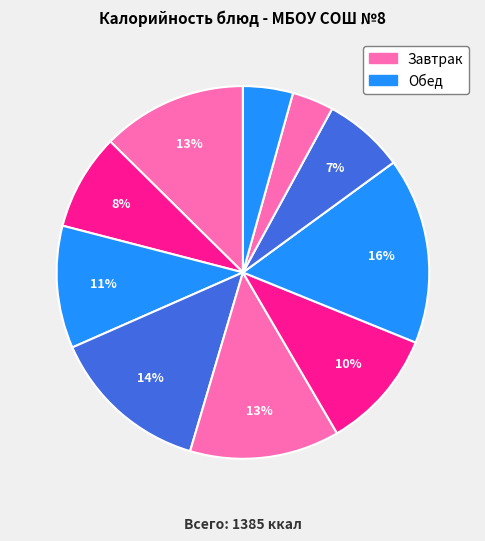

Count the number of slices in the pie.

10